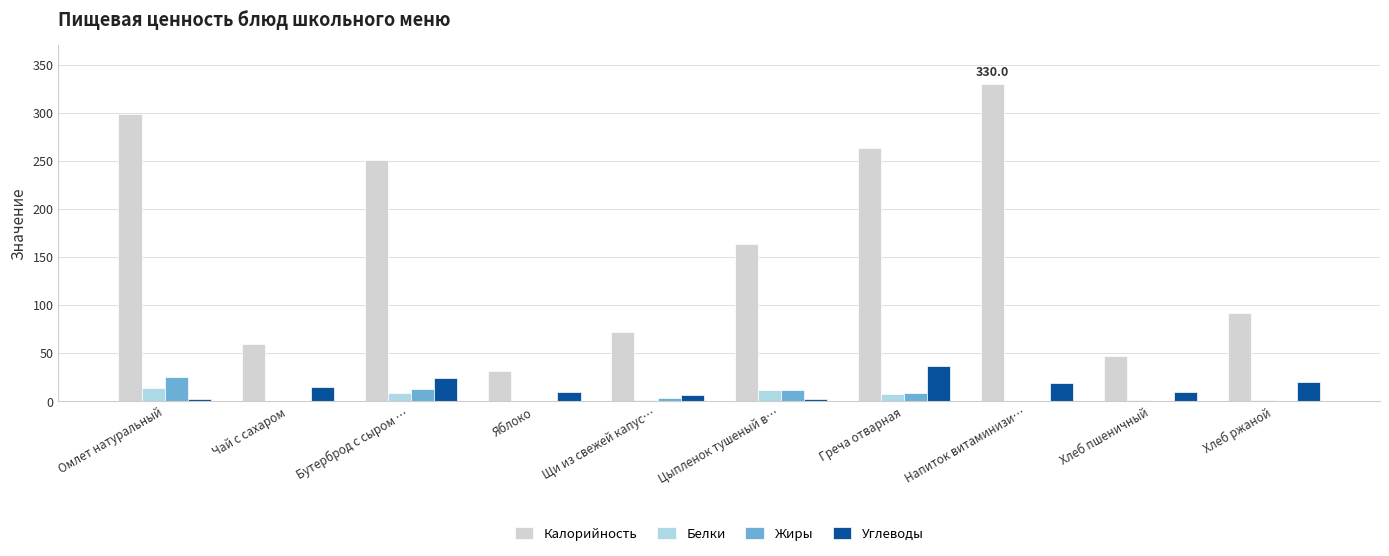

Which series has the largest total across all categories?

Калорийность